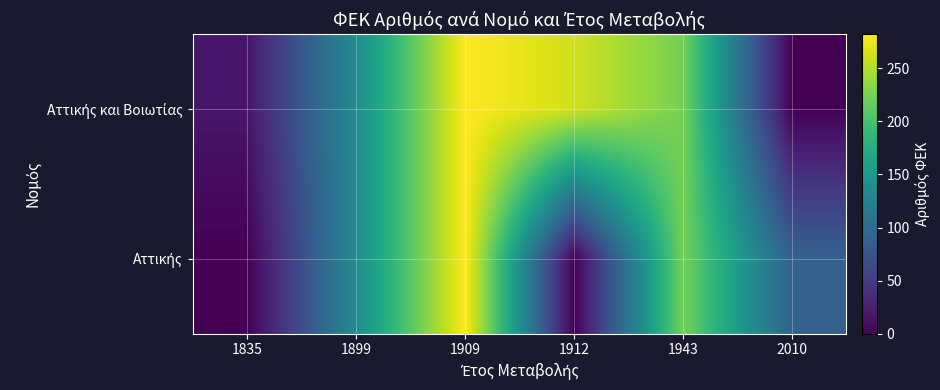

Rank the series by their maximum value, from lowest to highest.

Αττικής και Βοιωτίας, Αττικής